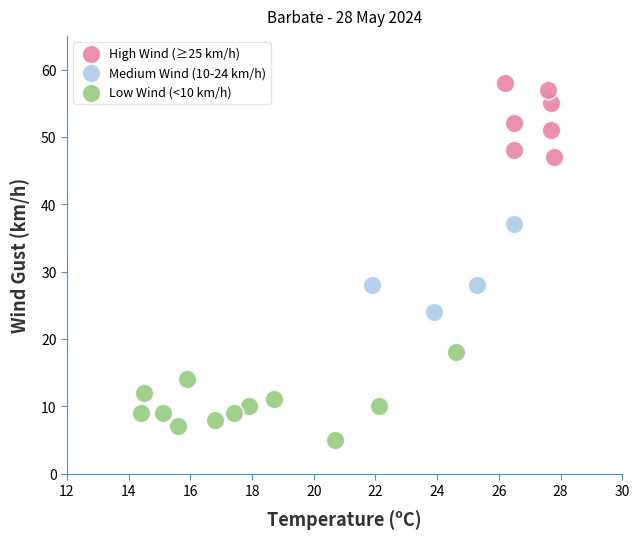

Which series contains the highest Y value?

High Wind (≥25 km/h)